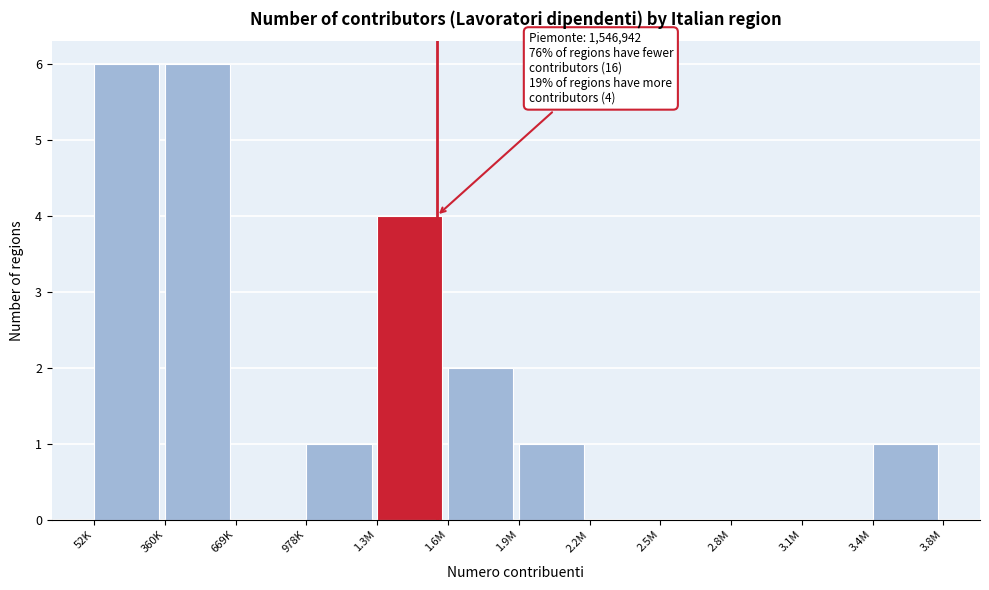

Reading left to right, what are all the values shown in this chart?

52K=6	360K=6	669K=0	978K=1	1.3M=4	1.6M=2	1.9M=1	2.2M=0	2.5M=0	2.8M=0	3.1M=0	3.4M=1